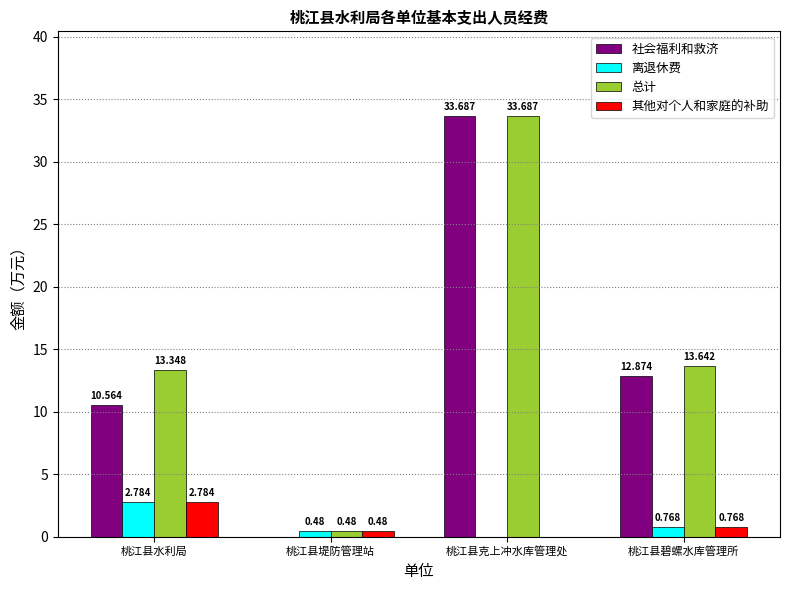

Between 桃江县水利局 and 桃江县堤防管理站, which series saw the biggest shift?

总计